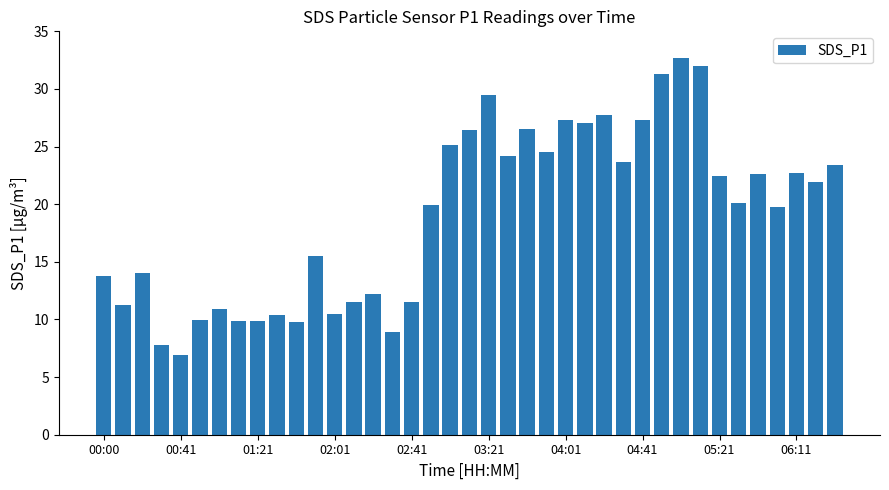

What is the average value?

19.1